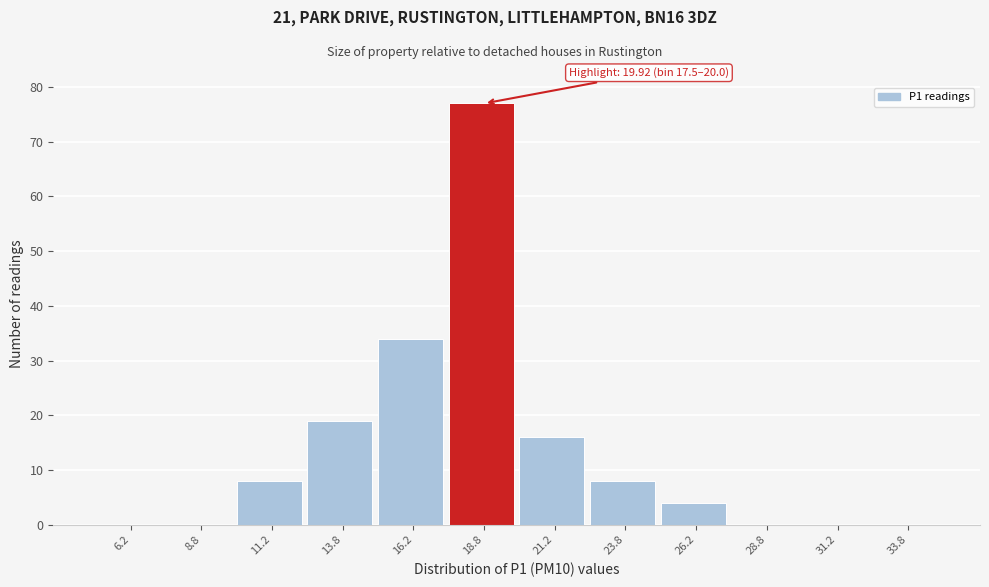

Over which range of the x-axis is the bar tallest?

17.5 to 20.0